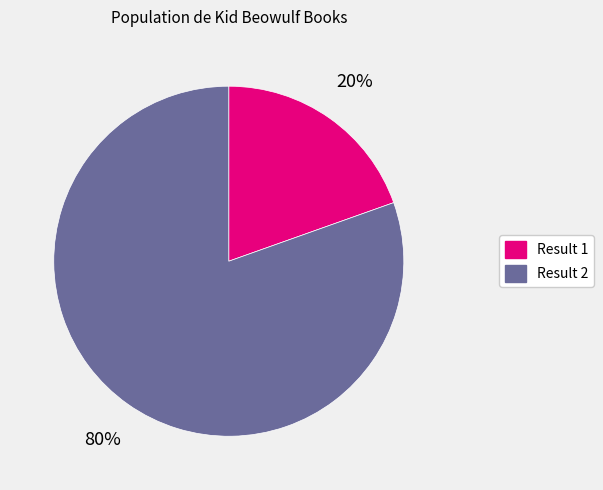

Does any single category account for the majority?

Yes